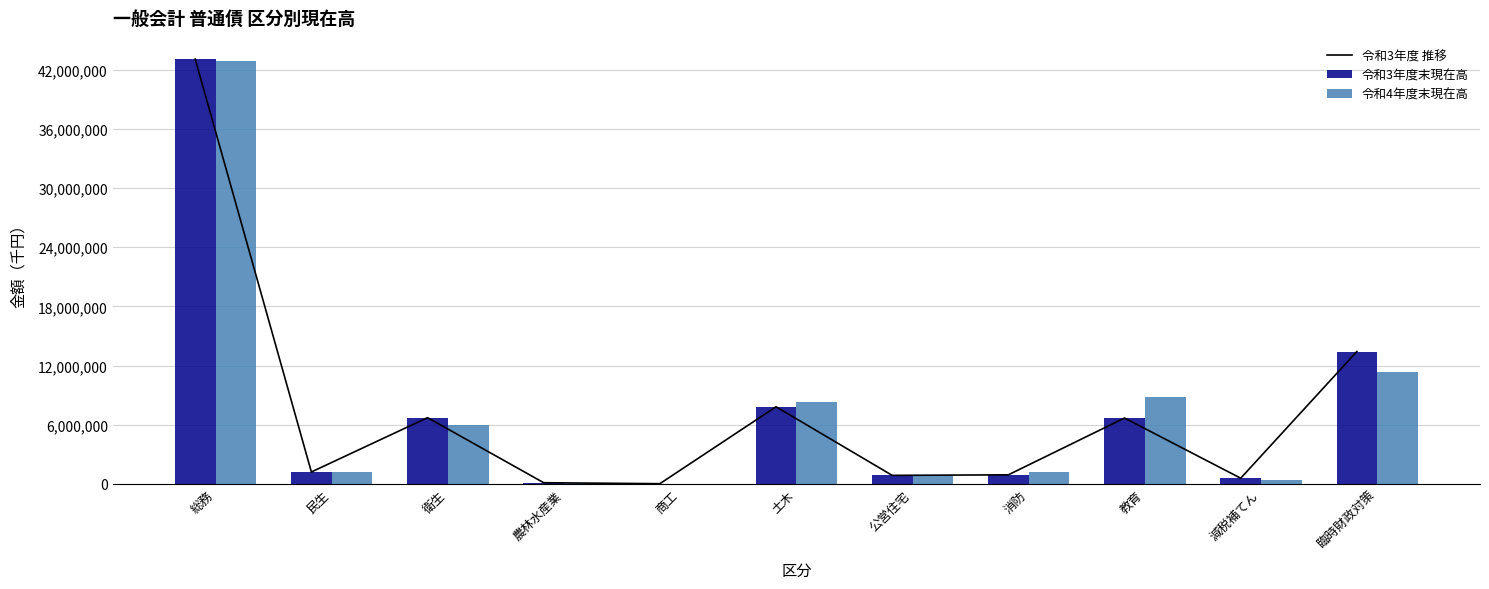

What is the difference between the highest and lowest values at 公営住宅?

48833